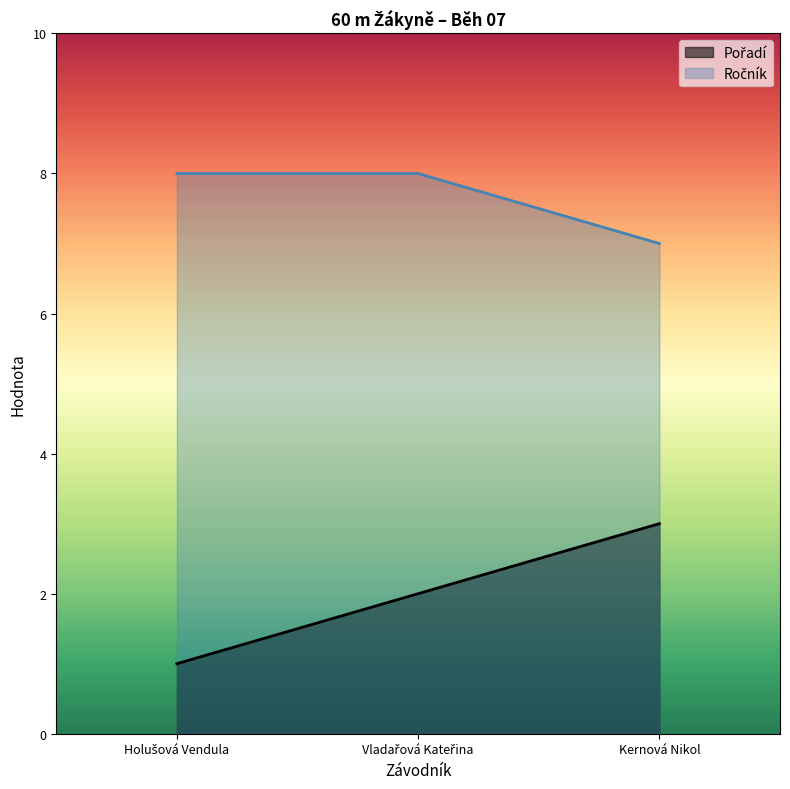

Is it true that Ročník equals 7 at Kernová Nikol?

True